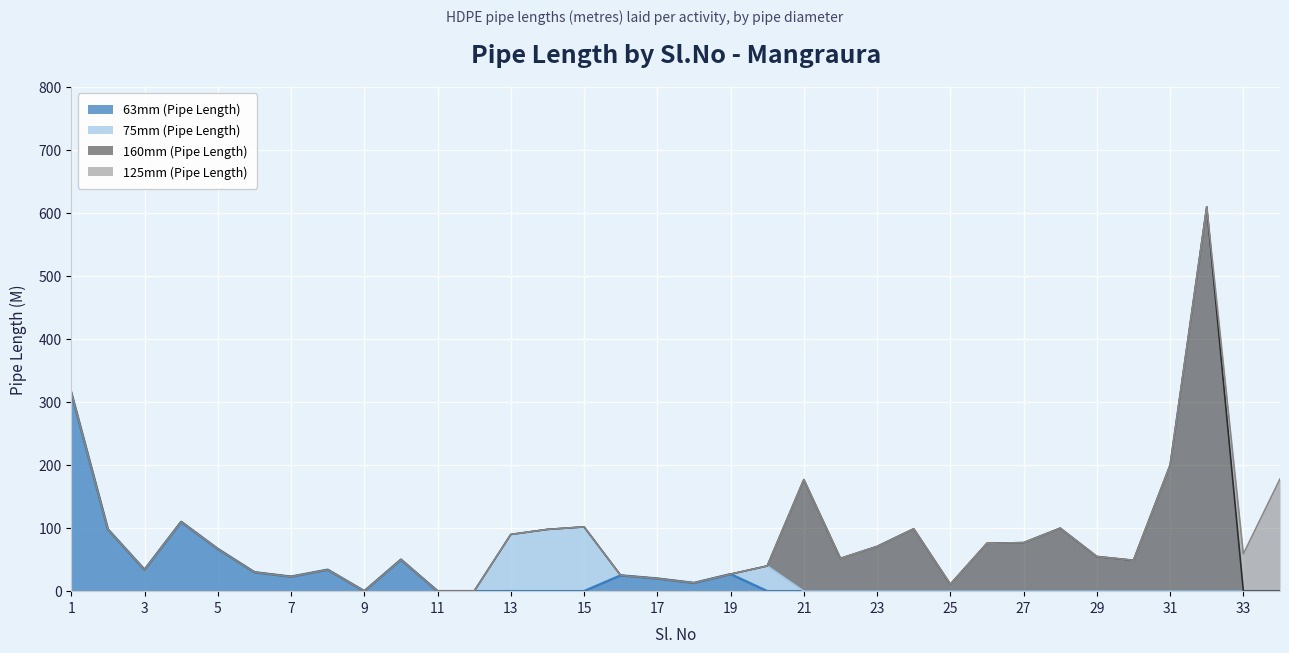

How many data points in 75mm (Pipe Length) are above 0?

4